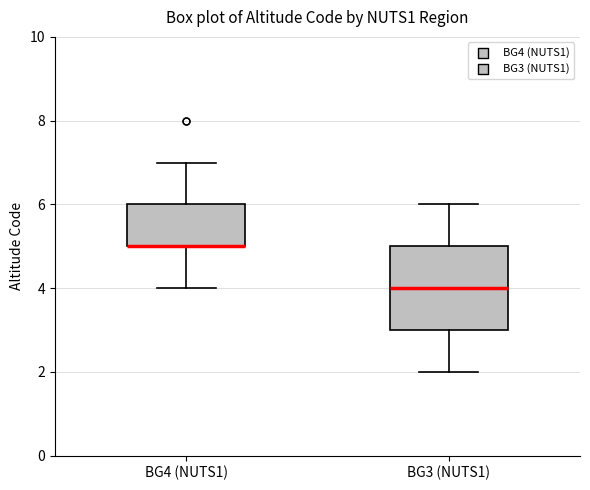

Reading left to right, read every box against the y-axis: the position of its median line, the range the box covers, and the ends of its whiskers. The values are not printed on the chart, so give them approximately, as read against the axis.

BG4 (NUTS1): median 5 (drawn on the box's lower edge), box 5 to 6, whiskers 4 to 7
BG3 (NUTS1): median 4, box 3 to 5, whiskers 2 to 6